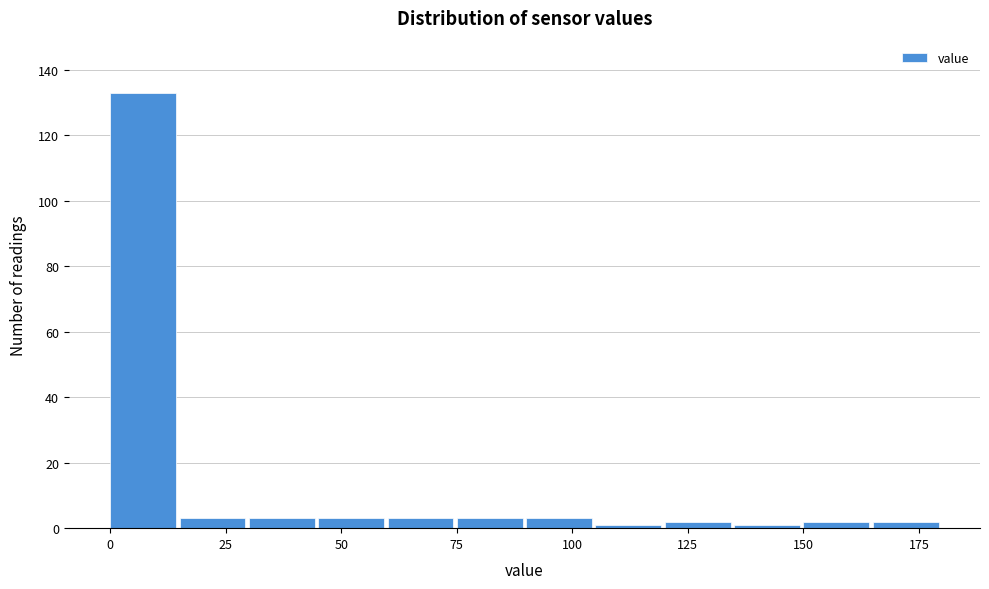

Read against the x-axis, roughly where is the centre of the tallest bar?

5